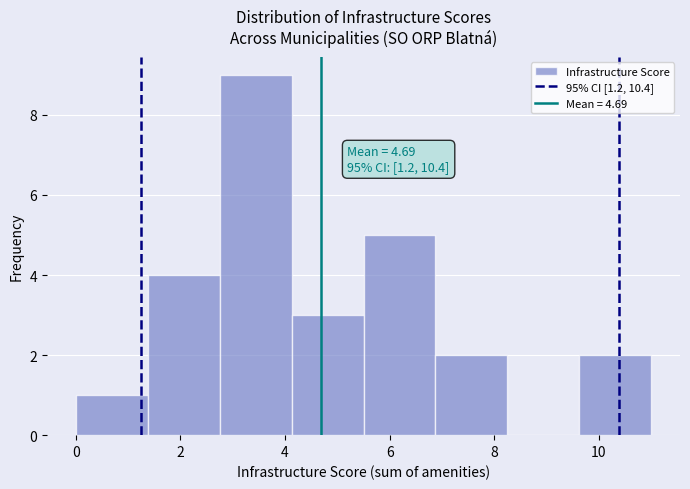

Which range on the x-axis has the tallest bar?

2.8 to 4.2